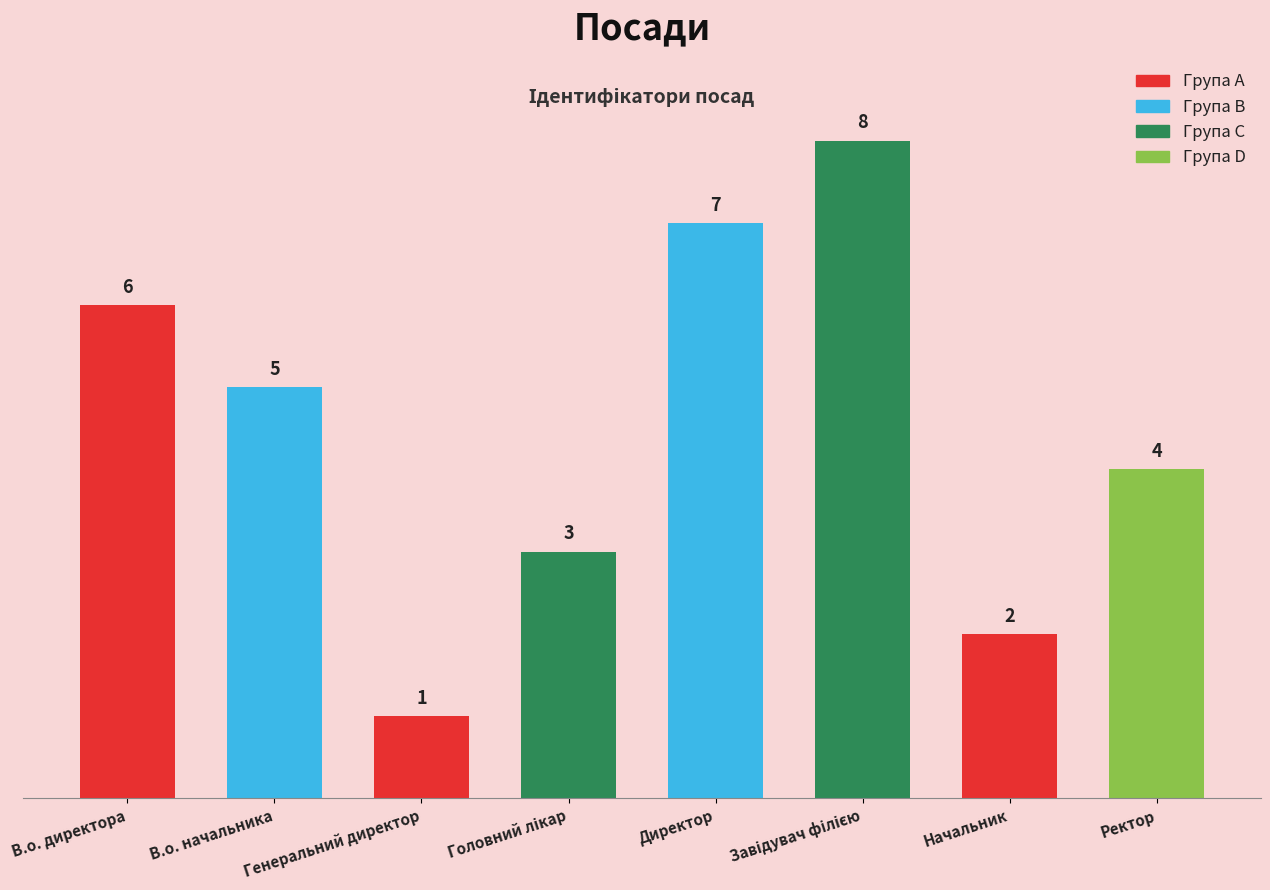

What is the sum of all values?

36